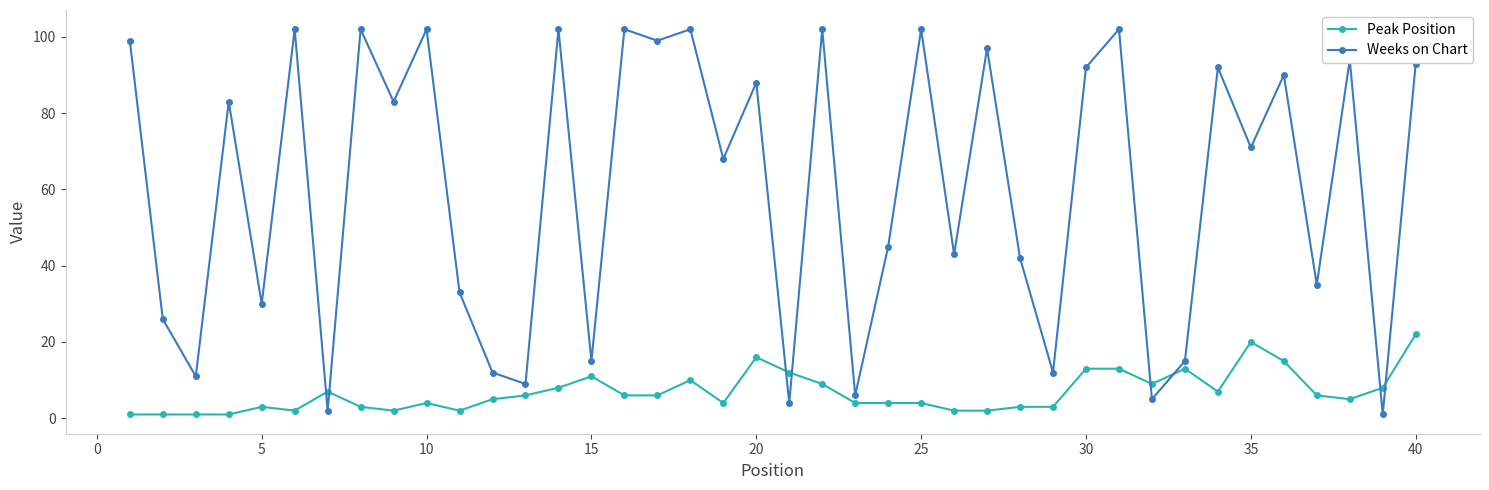

What are all the series names shown in the legend?

Peak Position, Weeks on Chart